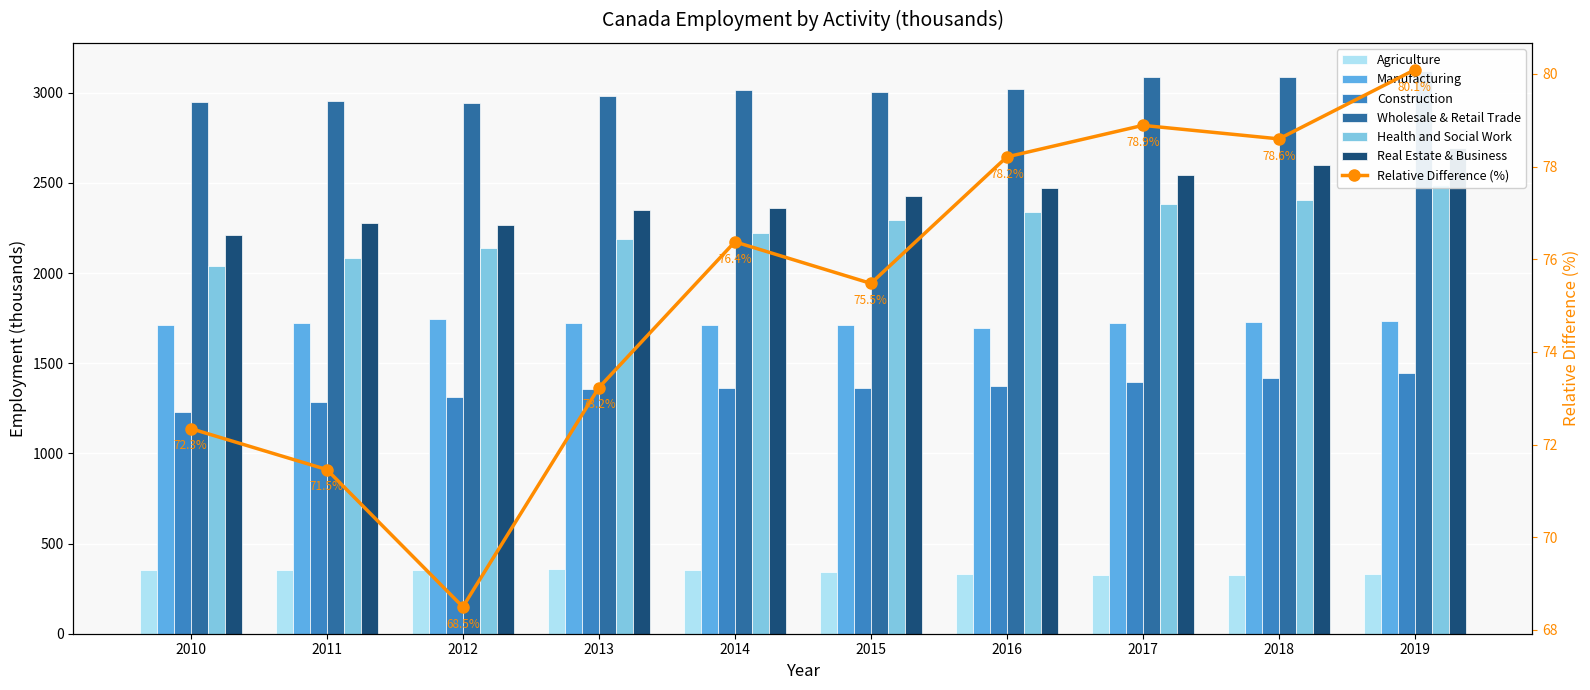

True or false: Construction has a value of 626.1 at 2019.

False